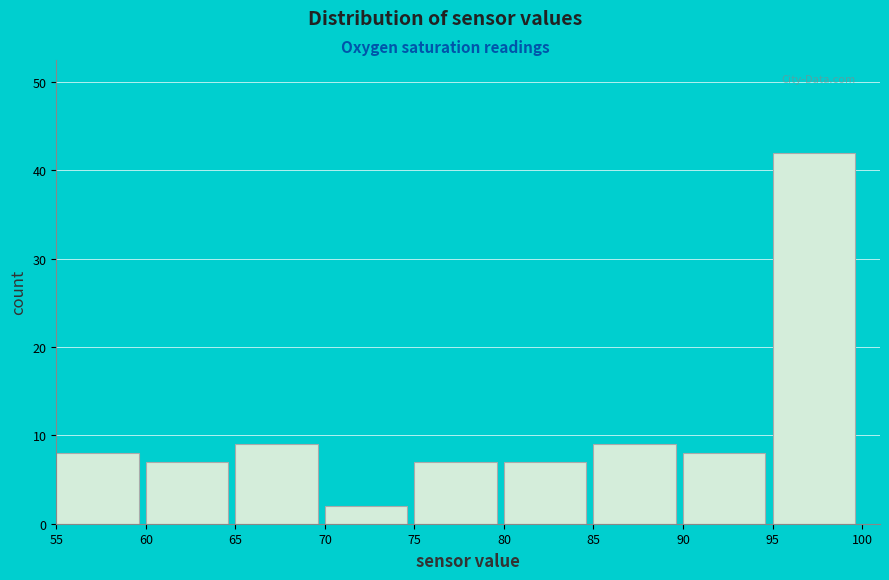

How tall is the bar that spans 75 to 80 on the x-axis? The values are not printed on the chart, so give them approximately, as read against the axis.

7